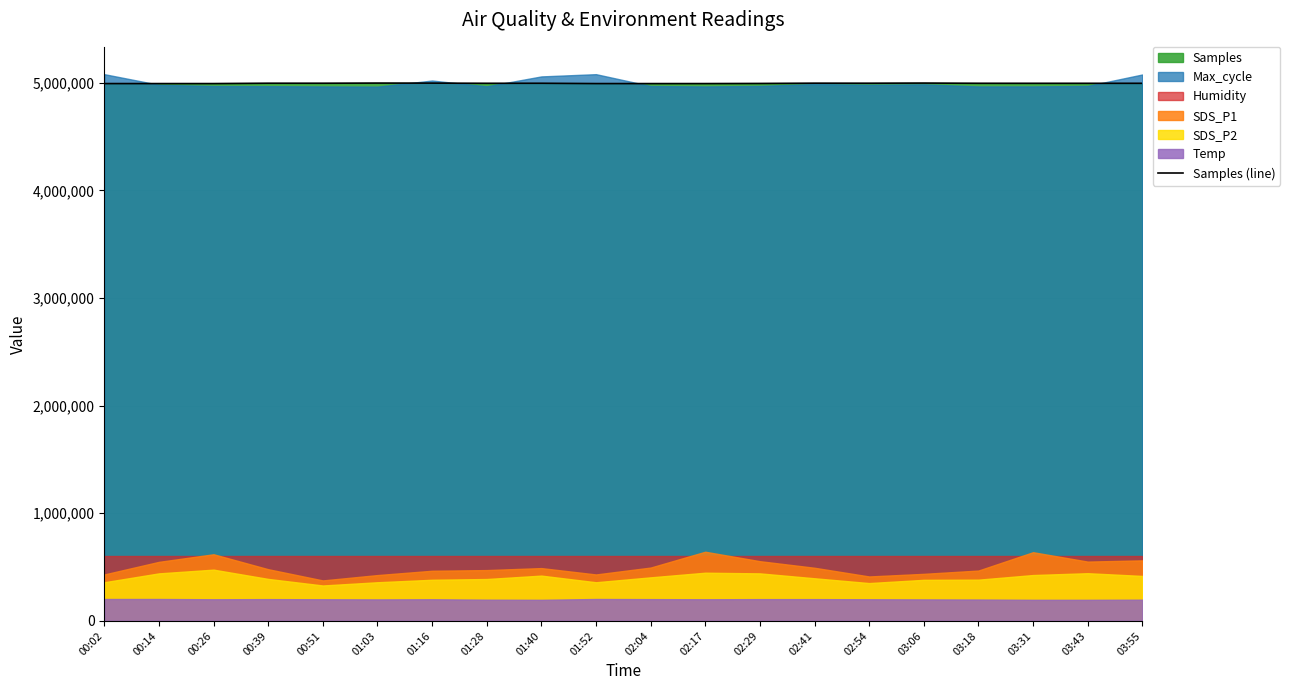

How many categories are shown in the chart?

20